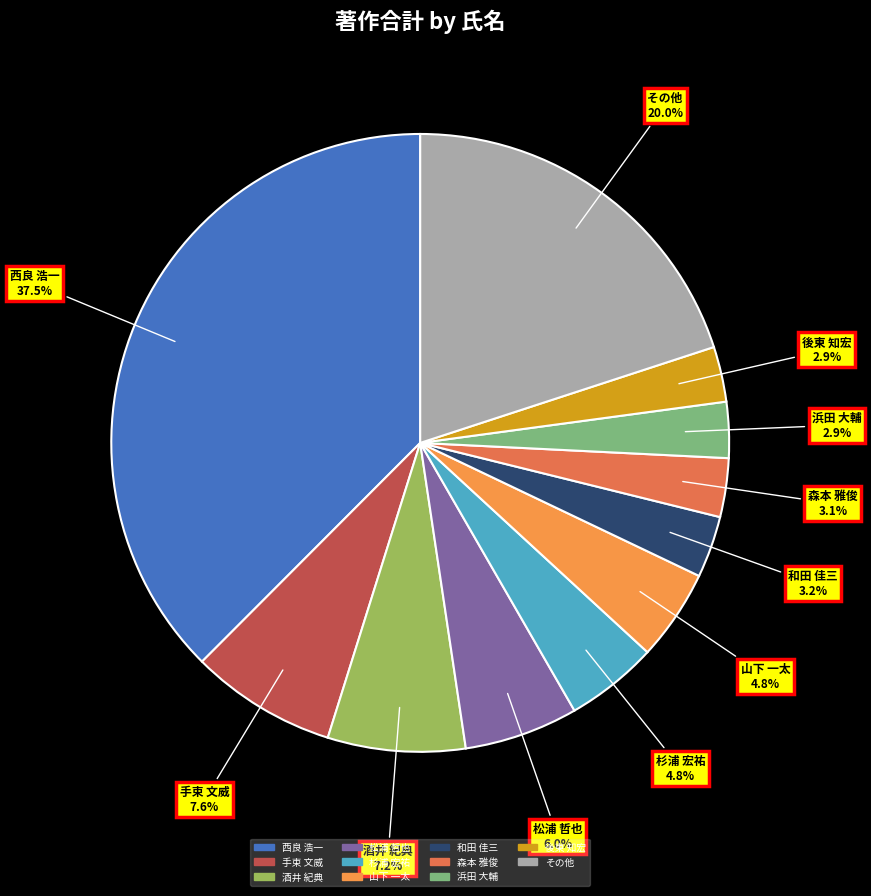

Is there any slice that represents more than half of the pie?

No